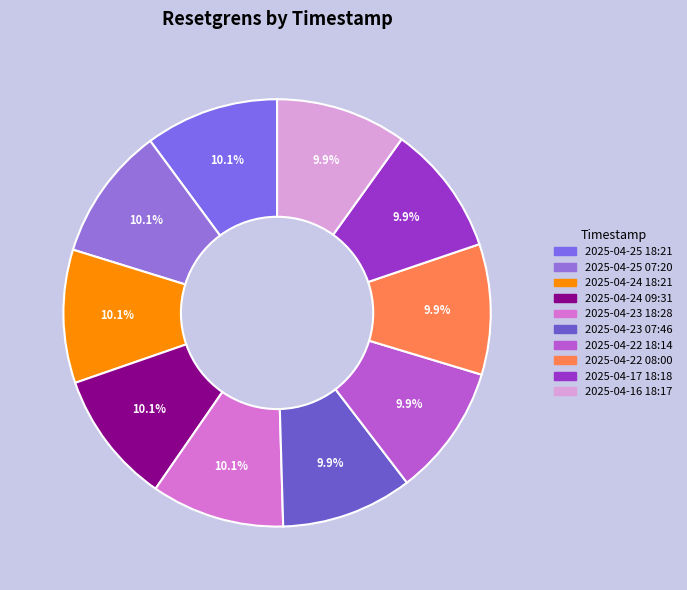

How many segments does this pie chart have?

10